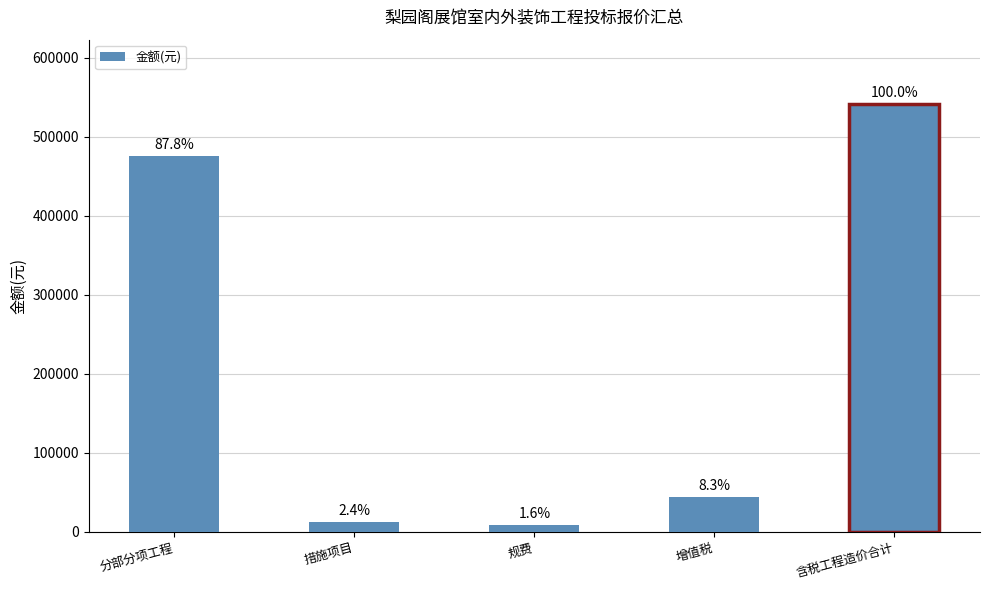

Approximately how many times larger is the value at 含税工程造价合计 compared to 规费?

64.2